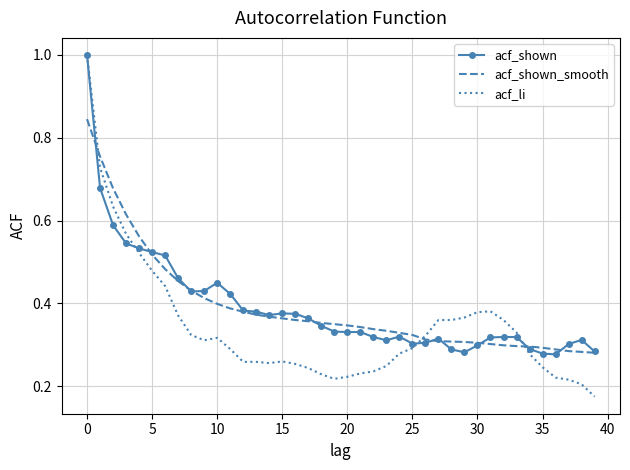

Which series has the largest range (max minus min)?

acf_li